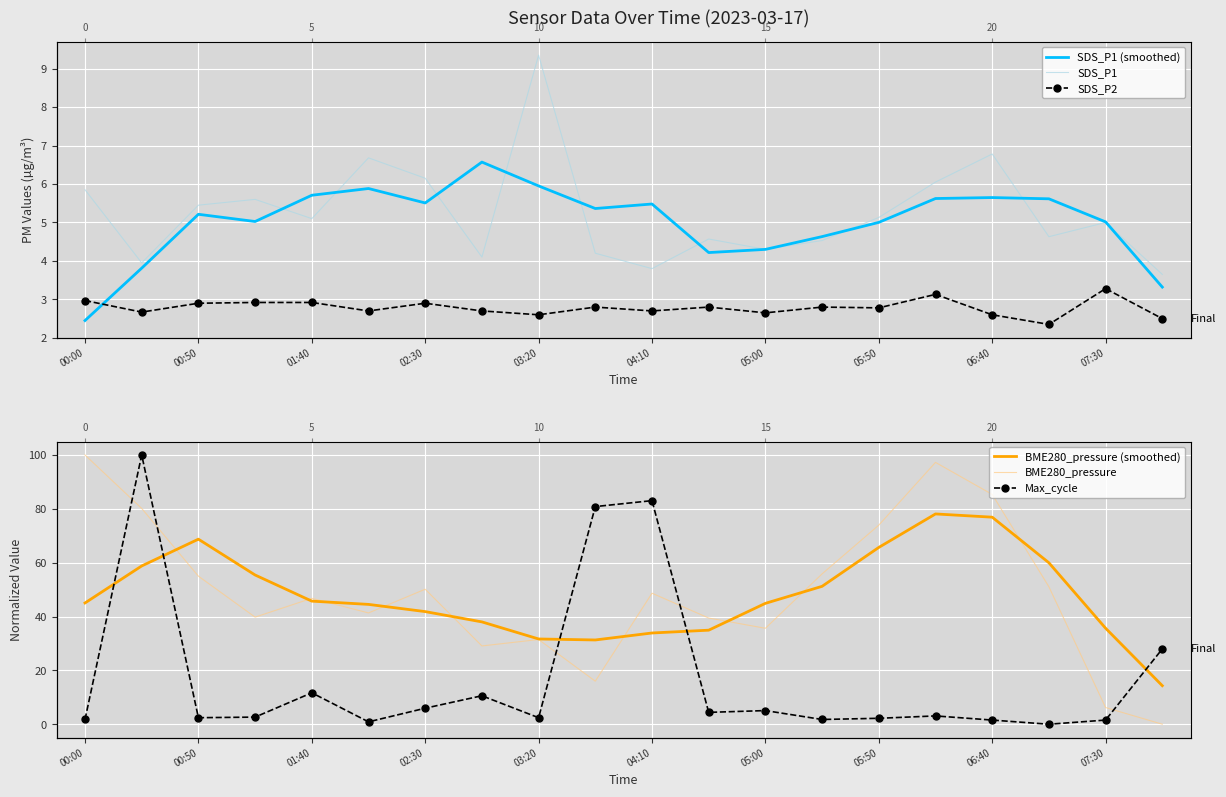

What is the label of the 3rd point from the right?

17